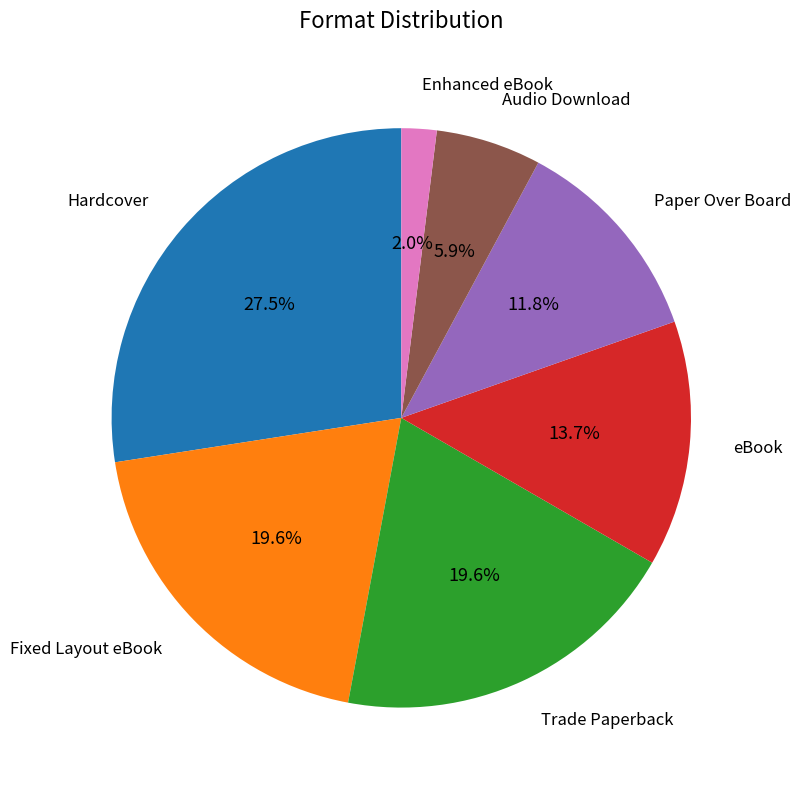

To the nearest percent, what is the average slice percentage?

14%